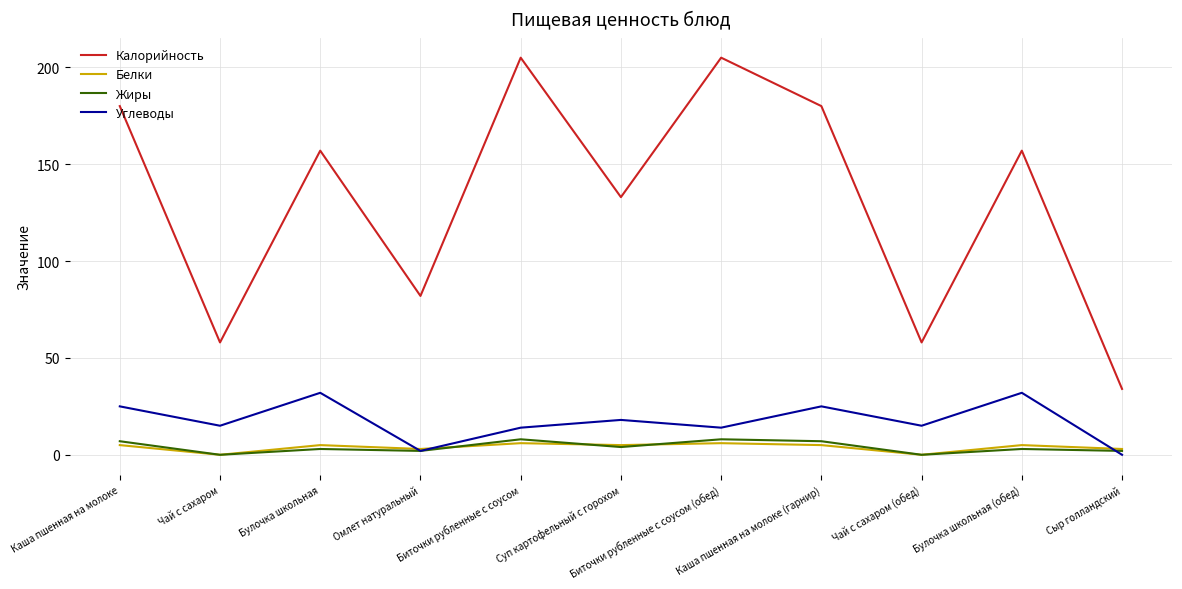

At which category does Белки reach its first local valley?

Чай с сахаром